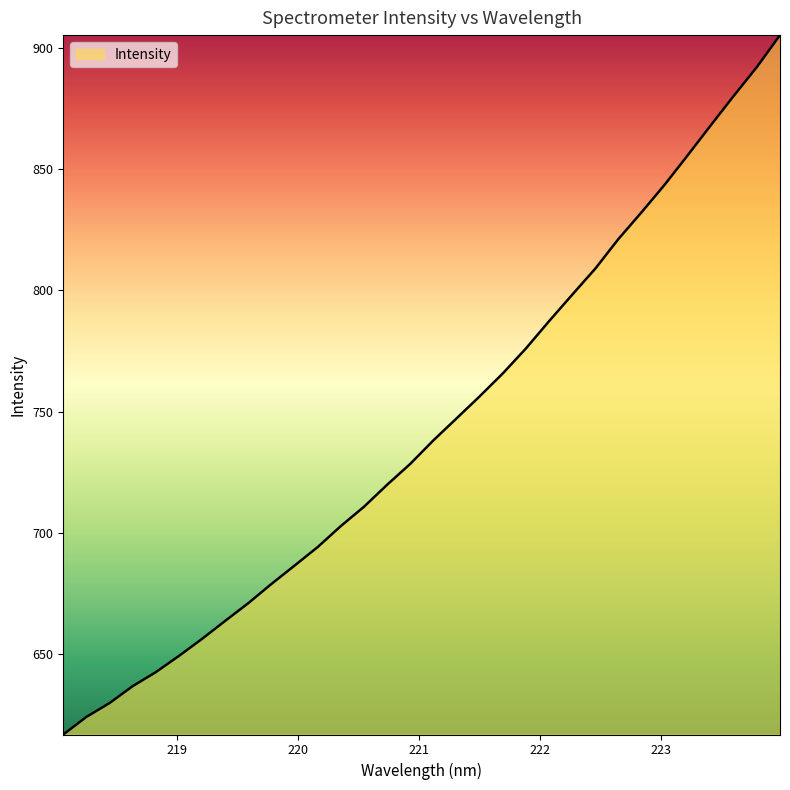

What is the greatest value displayed?

905.2